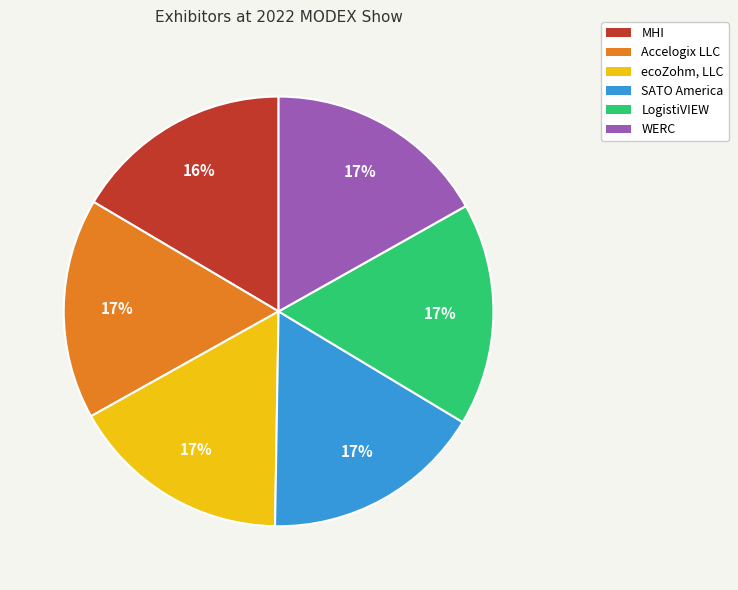

Count the number of slices in the pie.

6